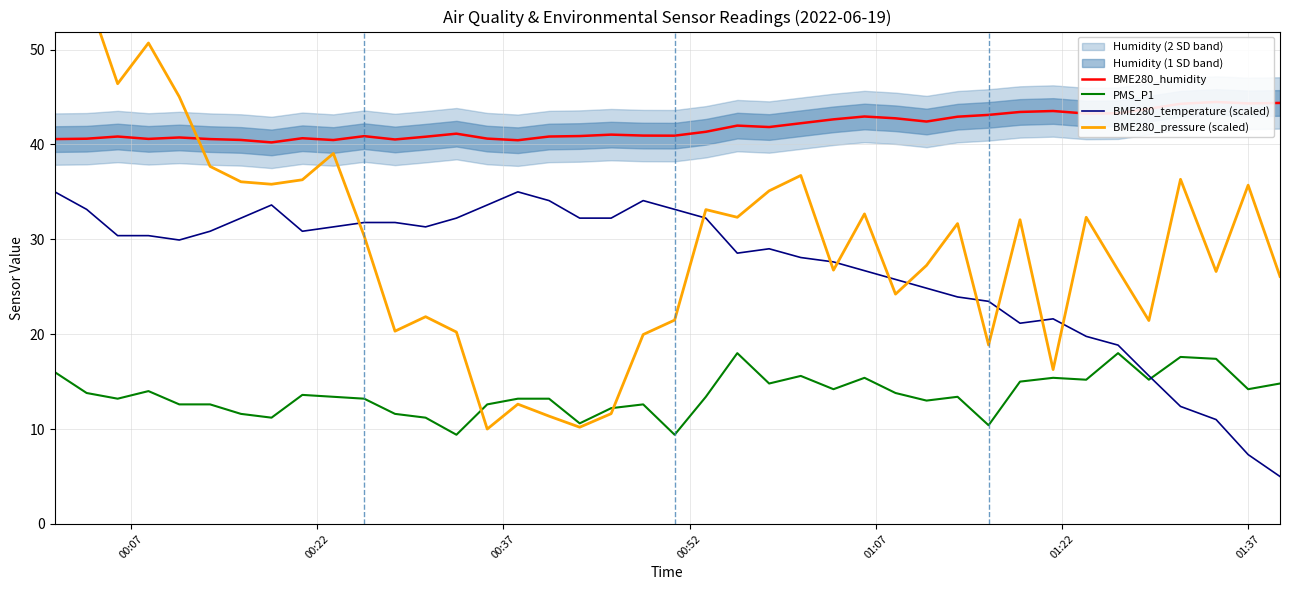

Reading left to right, transcribe all the data shown in this chart.

BME280_humidity: 40.6	40.6	40.8	40.6	40.7	40.6	40.5	40.2	40.6	40.5	40.9	40.5	40.8	41.1	40.6	40.4	40.8	40.9	41.0	40.9	40.9	41.3	42.0	41.8	42.2	42.6	42.9	42.8	42.4	42.9	43.1	43.4	43.5	43.2	43.3	43.8	44.3	44.5	44.3	44.4
PMS_P1: 16.0	13.8	13.2	14.0	12.6	12.6	11.6	11.2	13.6	13.4	13.2	11.6	11.2	9.4	12.6	13.2	13.2	10.6	12.2	12.6	9.4	13.4	18.0	14.8	15.6	14.2	15.4	13.8	13.0	13.4	10.4	15.0	15.4	15.2	18.0	15.2	17.6	17.4	14.2	14.8
BME280_temperature (scaled): 35.0	33.2	30.4	30.4	29.9	30.8	32.2	33.6	30.8	31.3	31.8	31.8	31.3	32.2	33.6	35.0	34.1	32.2	32.2	34.1	33.2	32.2	28.5	29.0	28.1	27.6	26.7	25.8	24.8	23.9	23.5	21.2	21.6	19.8	18.8	15.6	12.4	11.0	7.3	5.0
BME280_pressure (scaled): 60.0	55.9	46.4	50.7	45.0	37.7	36.1	35.8	36.3	39.0	30.3	20.3	21.8	20.2	10.0	12.6	11.4	10.2	11.6	20.0	21.5	33.1	32.3	35.1	36.7	26.7	32.7	24.2	27.2	31.7	18.9	32.1	16.3	32.3	26.7	21.4	36.3	26.6	35.7	26.1